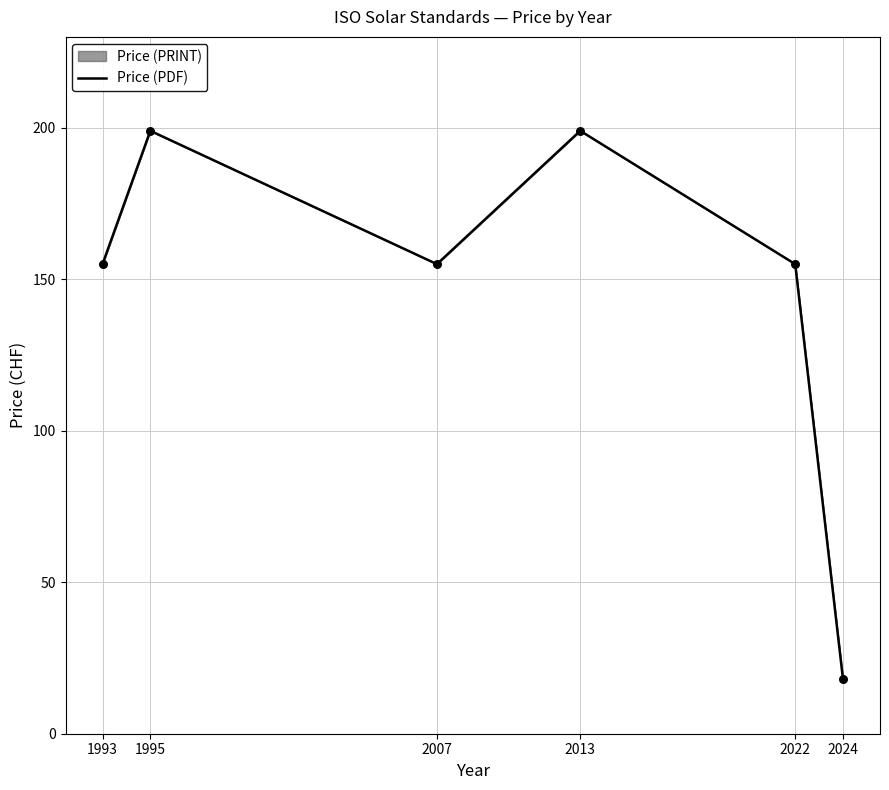

Which has a higher value, 2013 or 2024?

2013